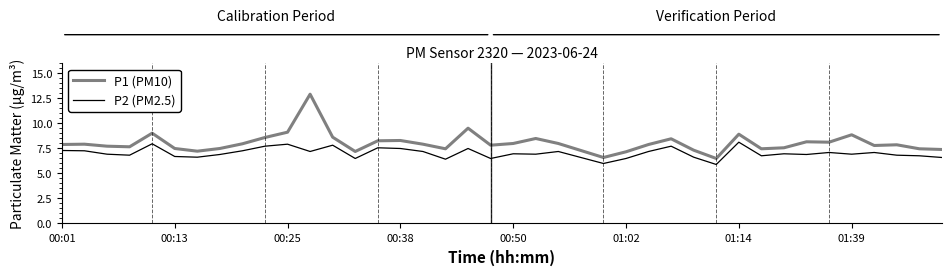

List the series in order of their overall mean, highest first.

P1 (PM10), P2 (PM2.5)